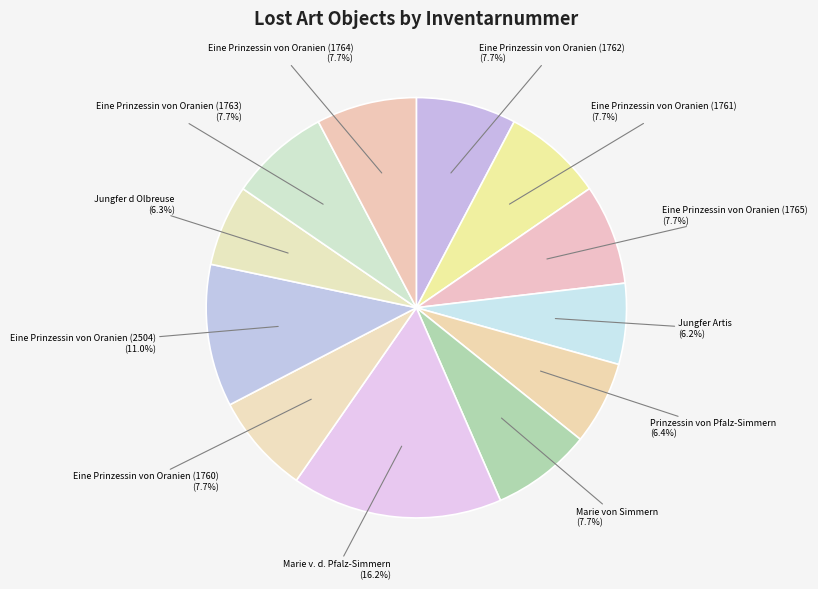

What is the largest slice in the pie chart?

Marie v. d. Pfalz-Simmern